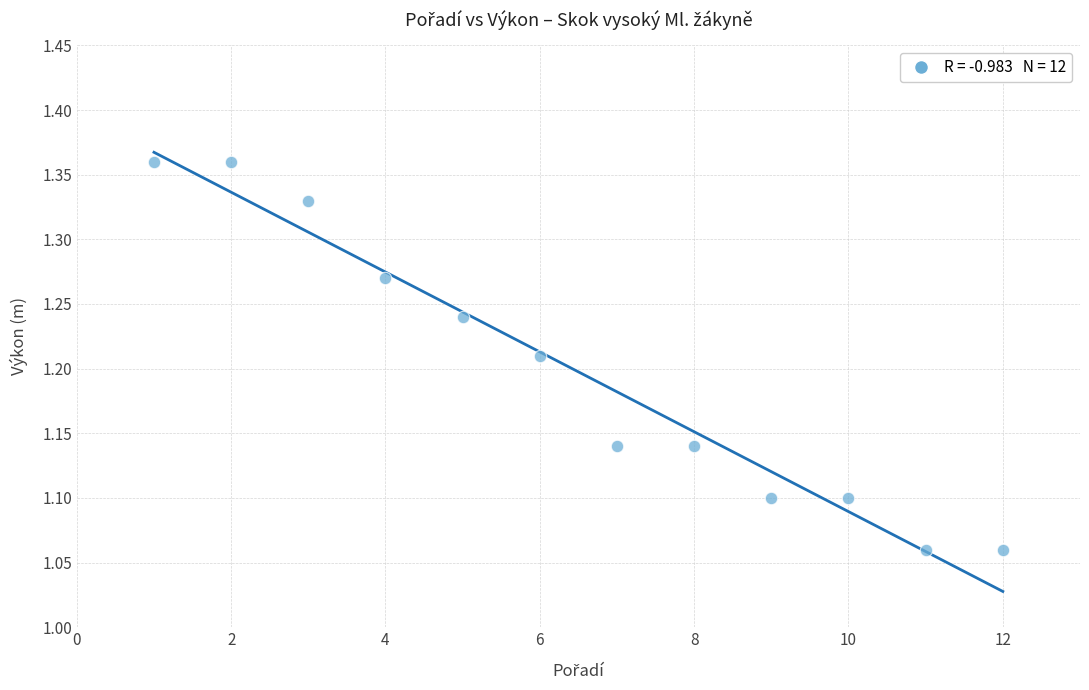

What is the range of X values (max minus min)?

11.0